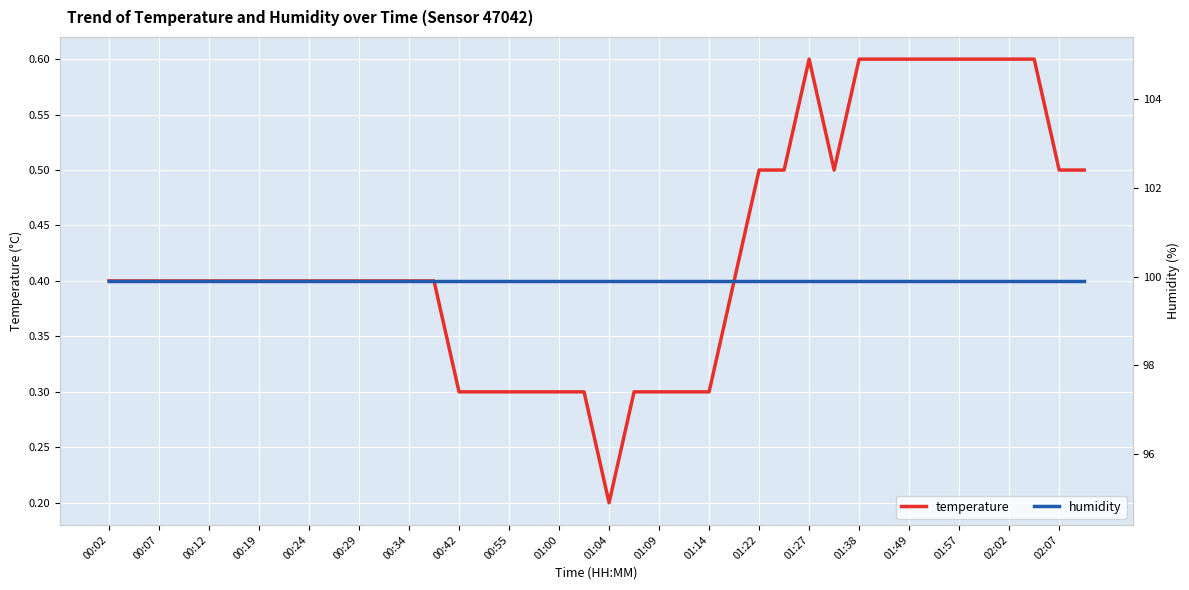

True or false: humidity and temperature intersect in this chart.

False